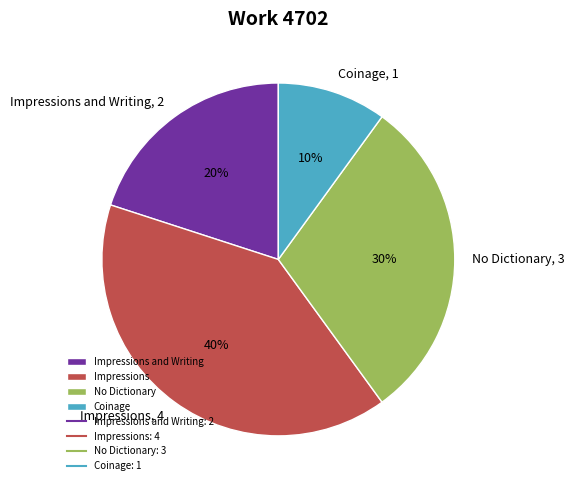

Which slice is the smallest?

Coinage